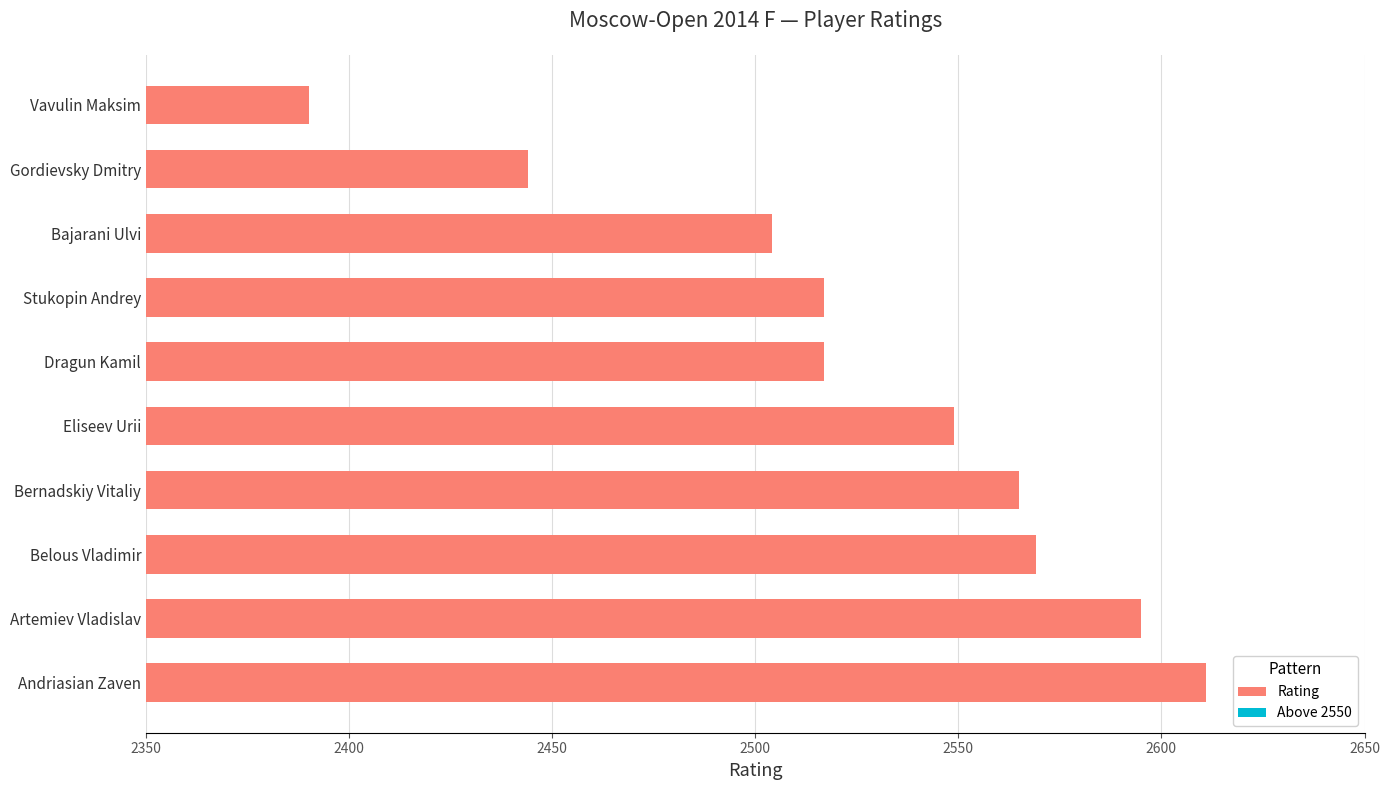

What are all the series names shown in the legend?

Rating, Above 2550